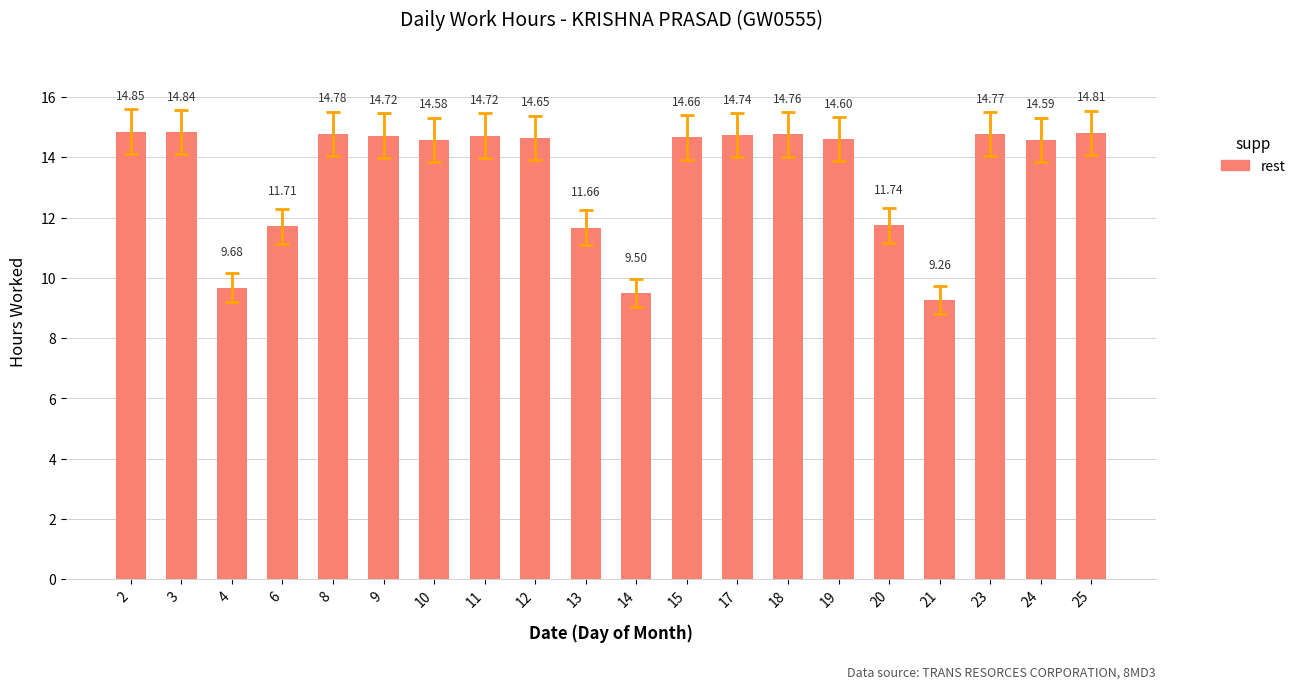

Where is the data nearest to the value 12?

20